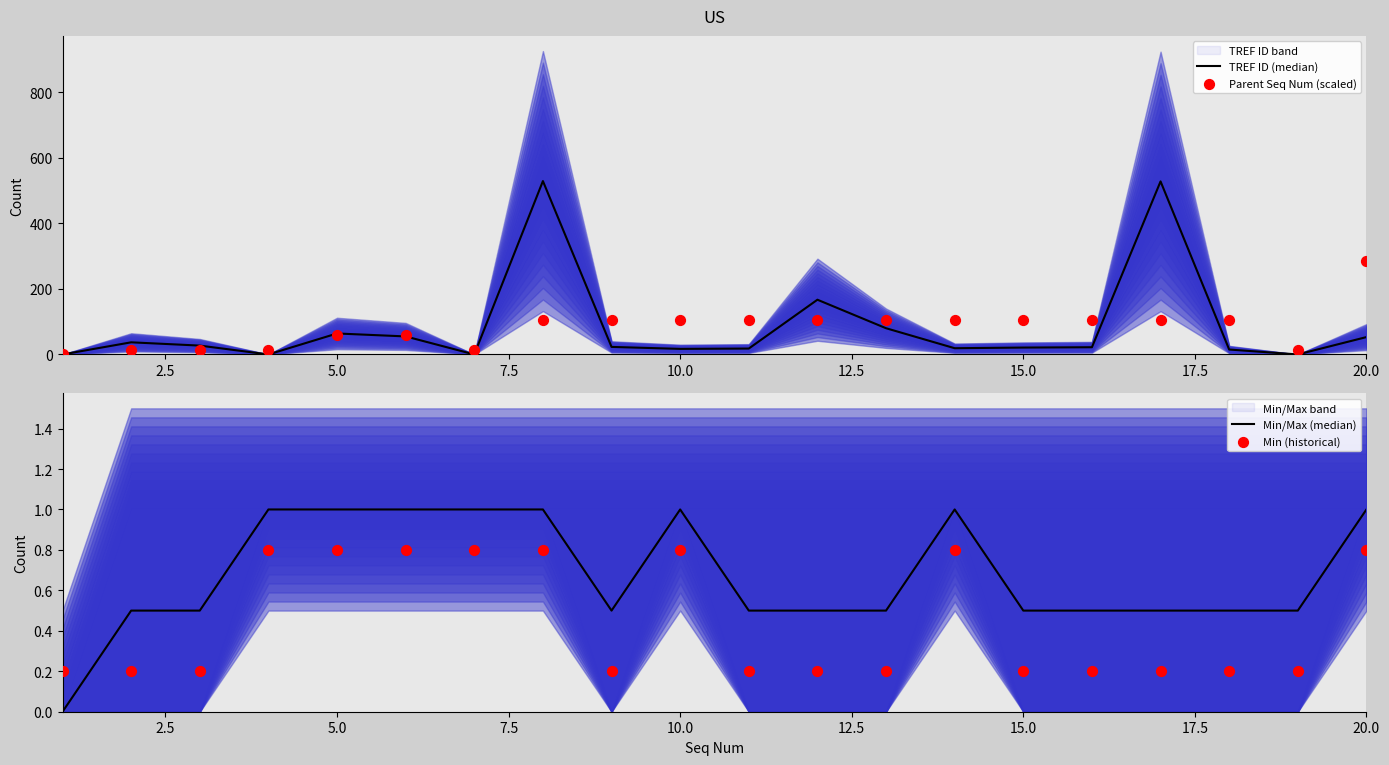

Which series reaches the maximum Y coordinate?

TREF ID (median)